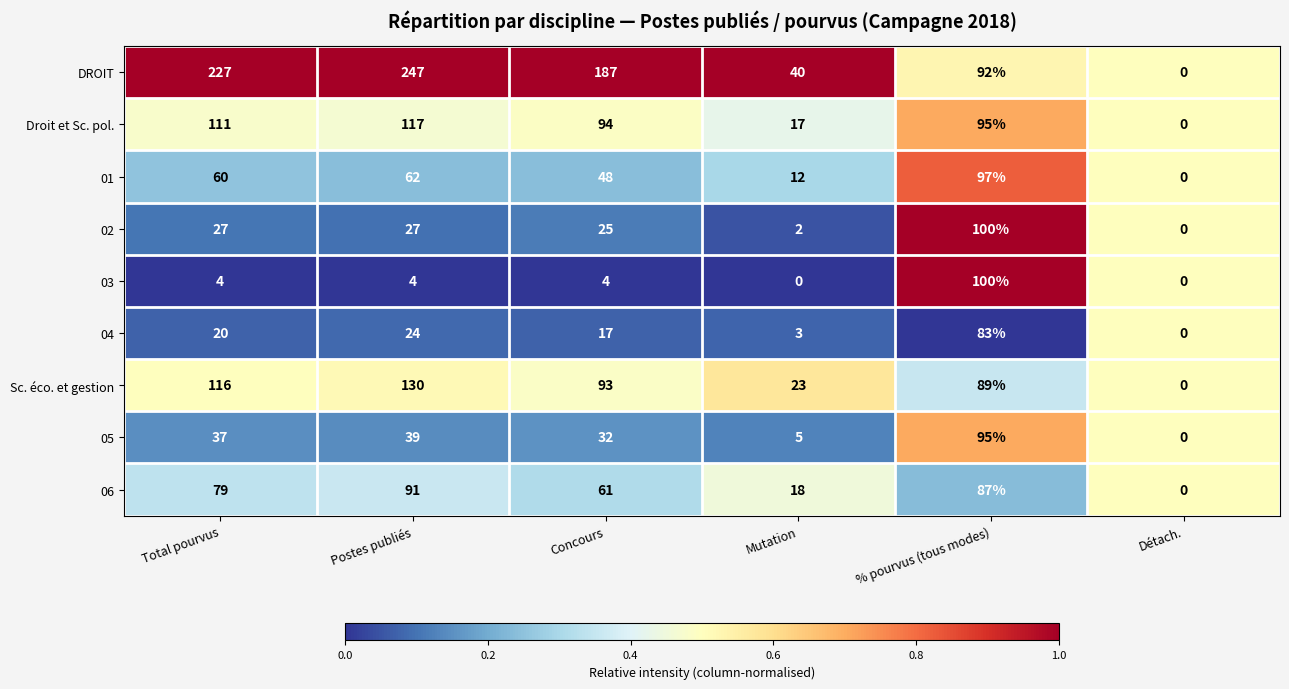

At which category does the chart reach its peak across all series?

Postes publiés